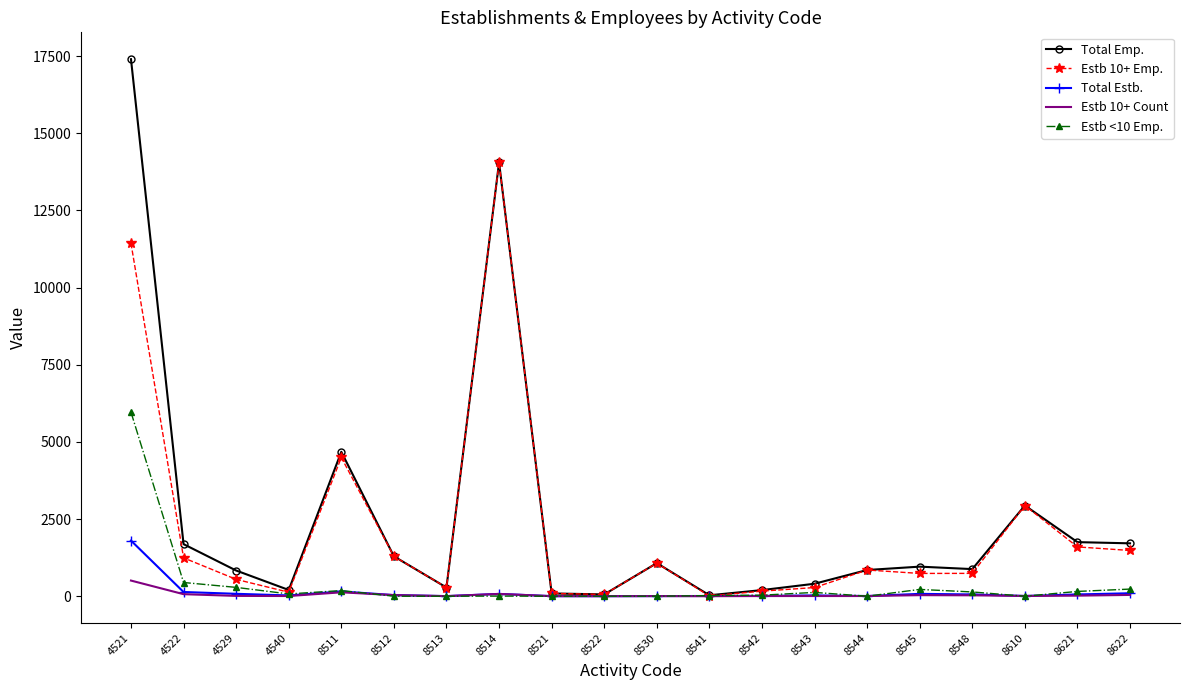

What is the maximum value shown in the chart?

17398